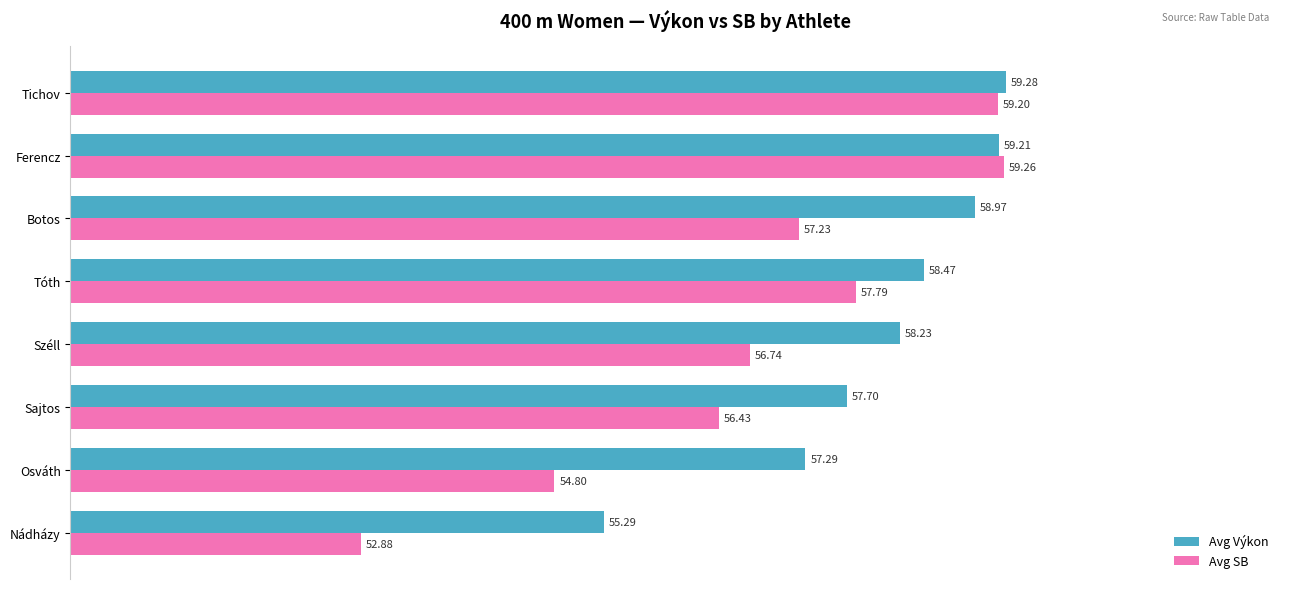

Which series changed the most between Osváth and Tóth?

Avg SB